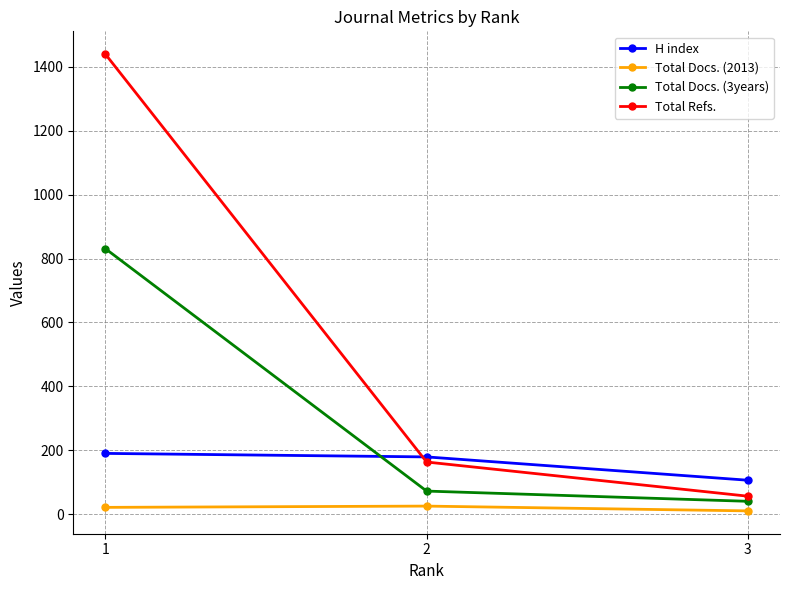

What is the value of the Total Refs. point at the 2nd from the left?

163